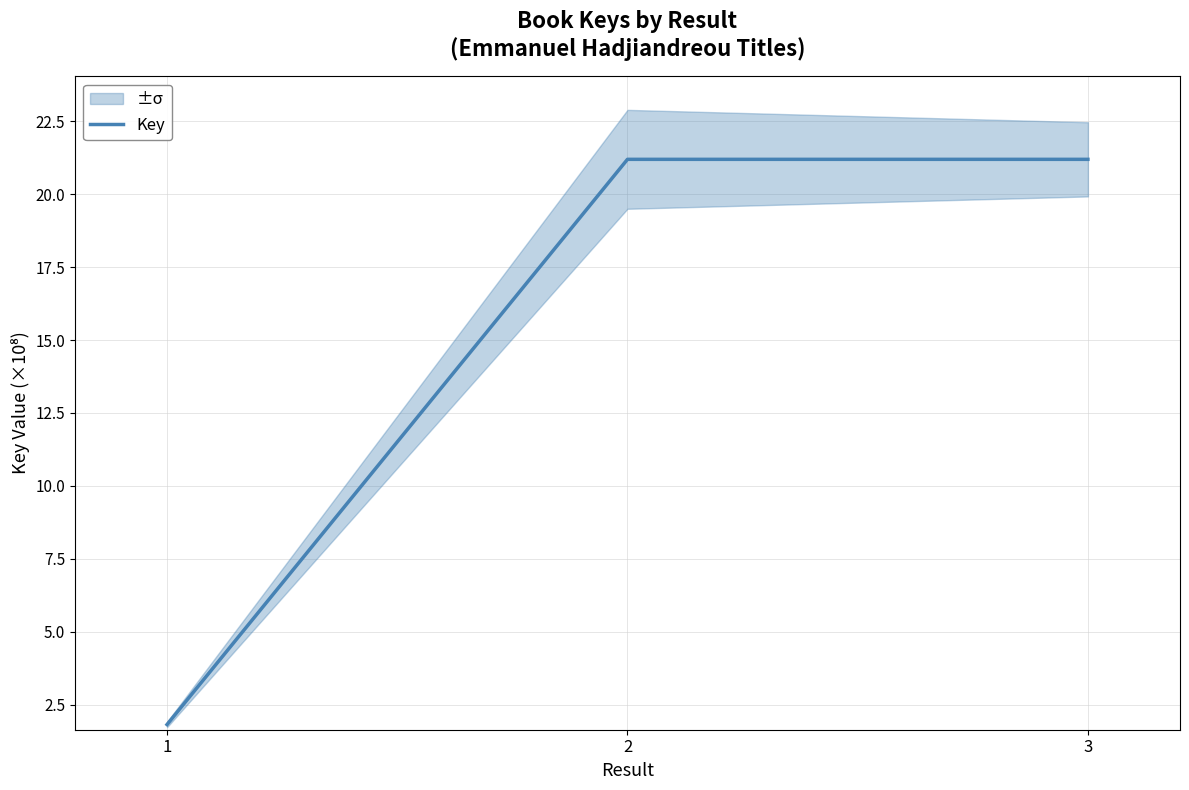

Reading right to left, what are all the values shown in this chart?

3=21.2	2=21.2	1=1.8